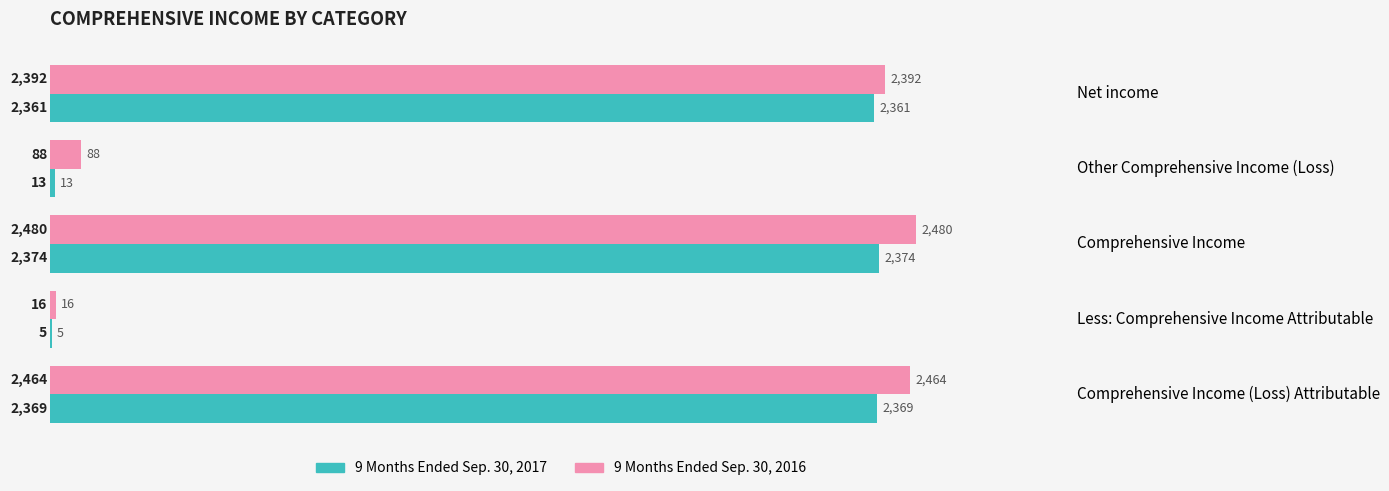

What is the total value across all series at Comprehensive Income?

4854